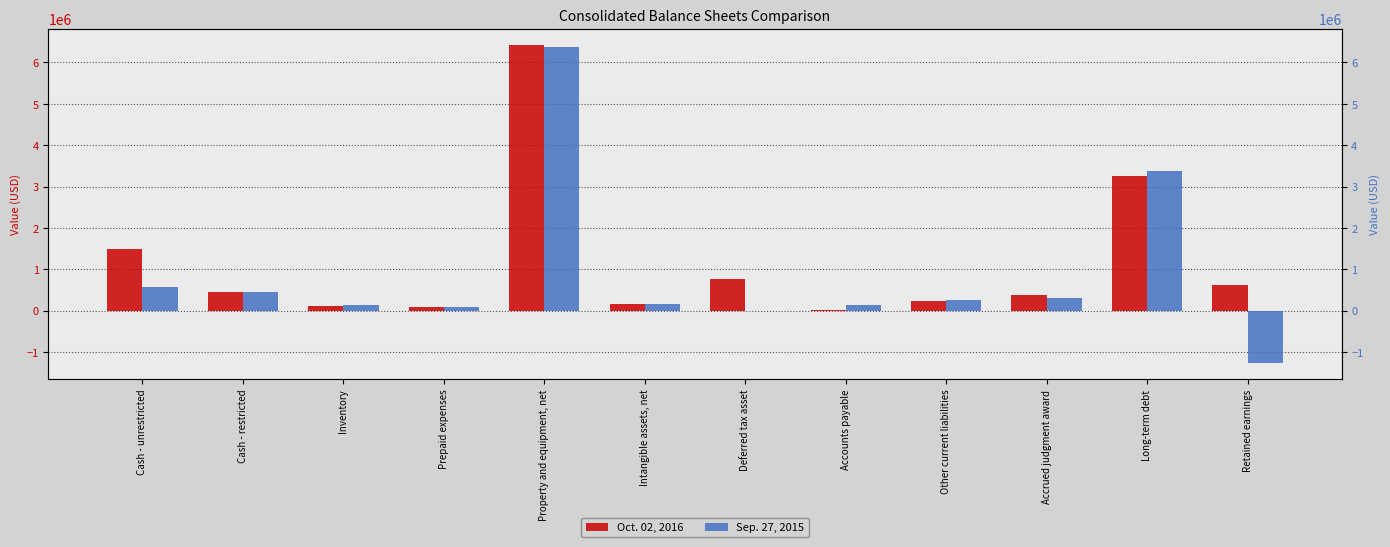

What is the label of the 6th bar from the left?

Intangible assets, net